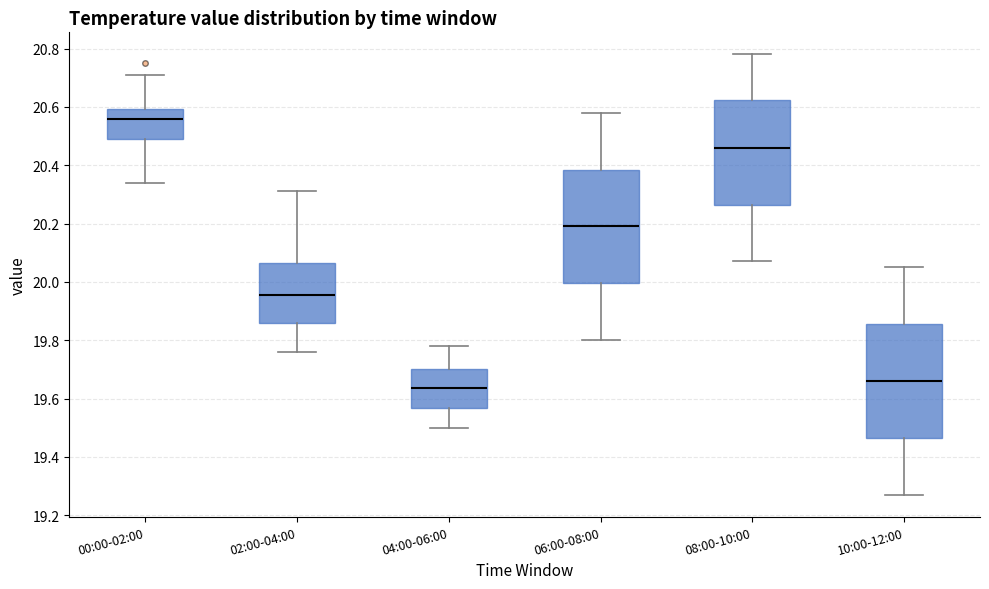

Reading left to right, read every box against the y-axis: the position of its median line, the range the box covers, and the ends of its whiskers. The values are not printed on the chart, so give them approximately, as read against the axis.

00:00-02:00: median 20.56, box 20.50 to 20.60, whiskers 20.34 to 20.72
02:00-04:00: median 19.96, box 19.86 to 20.06, whiskers 19.76 to 20.32
04:00-06:00: median 19.64, box 19.56 to 19.70, whiskers 19.50 to 19.78
06:00-08:00: median 20.20, box 20.00 to 20.38, whiskers 19.80 to 20.58
08:00-10:00: median 20.46, box 20.26 to 20.62, whiskers 20.08 to 20.78
10:00-12:00: median 19.66, box 19.46 to 19.86, whiskers 19.28 to 20.06